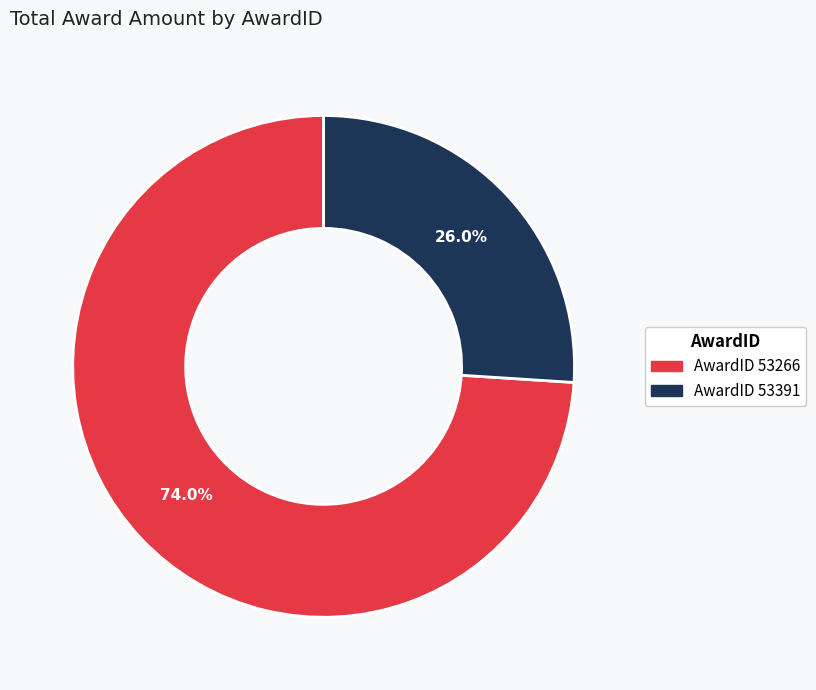

Between AwardID 53266 and AwardID 53391, which is larger?

AwardID 53266